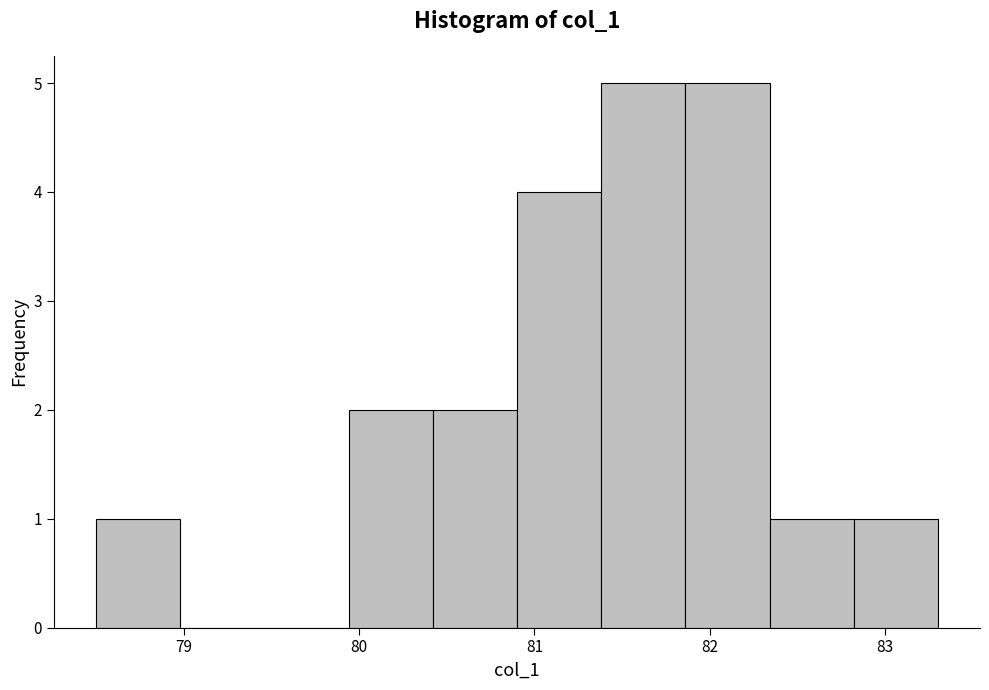

How tall is the bar that spans 80.90 to 81.38 on the x-axis? Neither the bar edges nor the heights are printed on the chart, so give them approximately, as read against the axes.

4